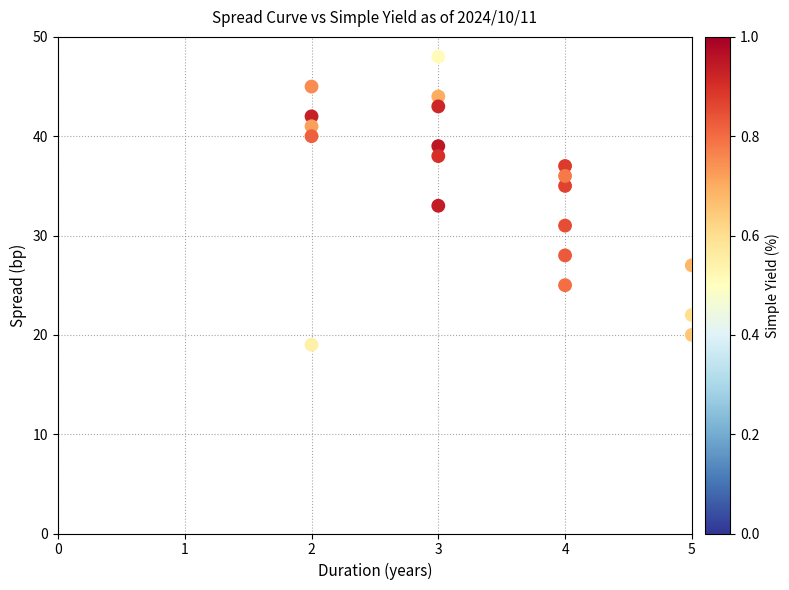

What is the range of Y values (max minus min)?

29